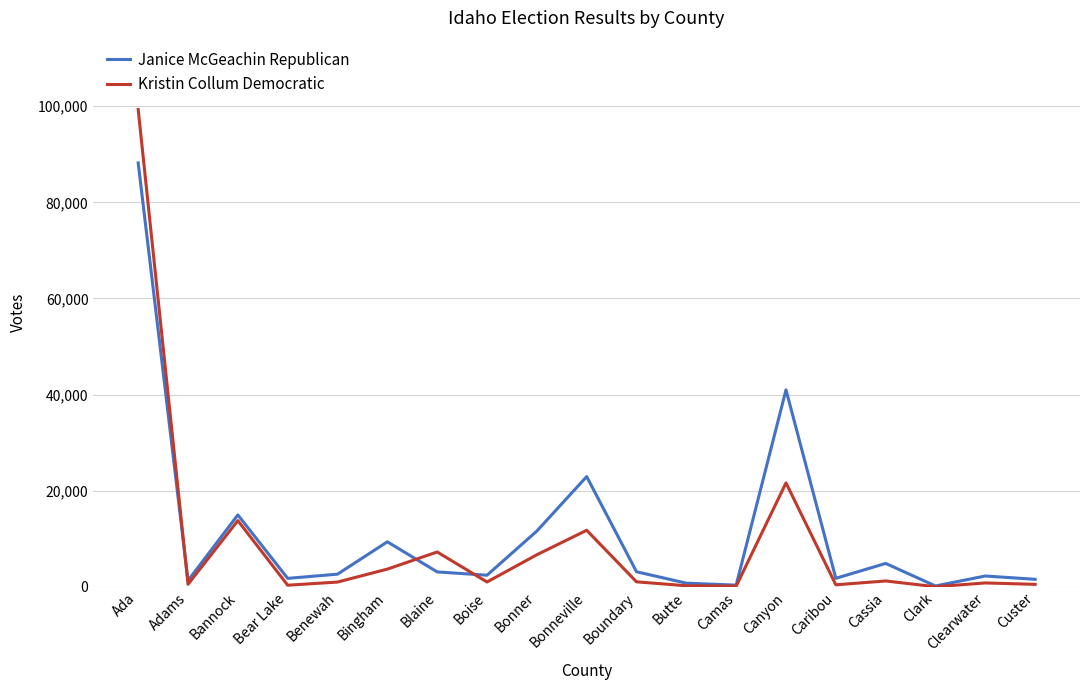

Where does the Kristin Collum Democratic series first go above 1027?

Ada